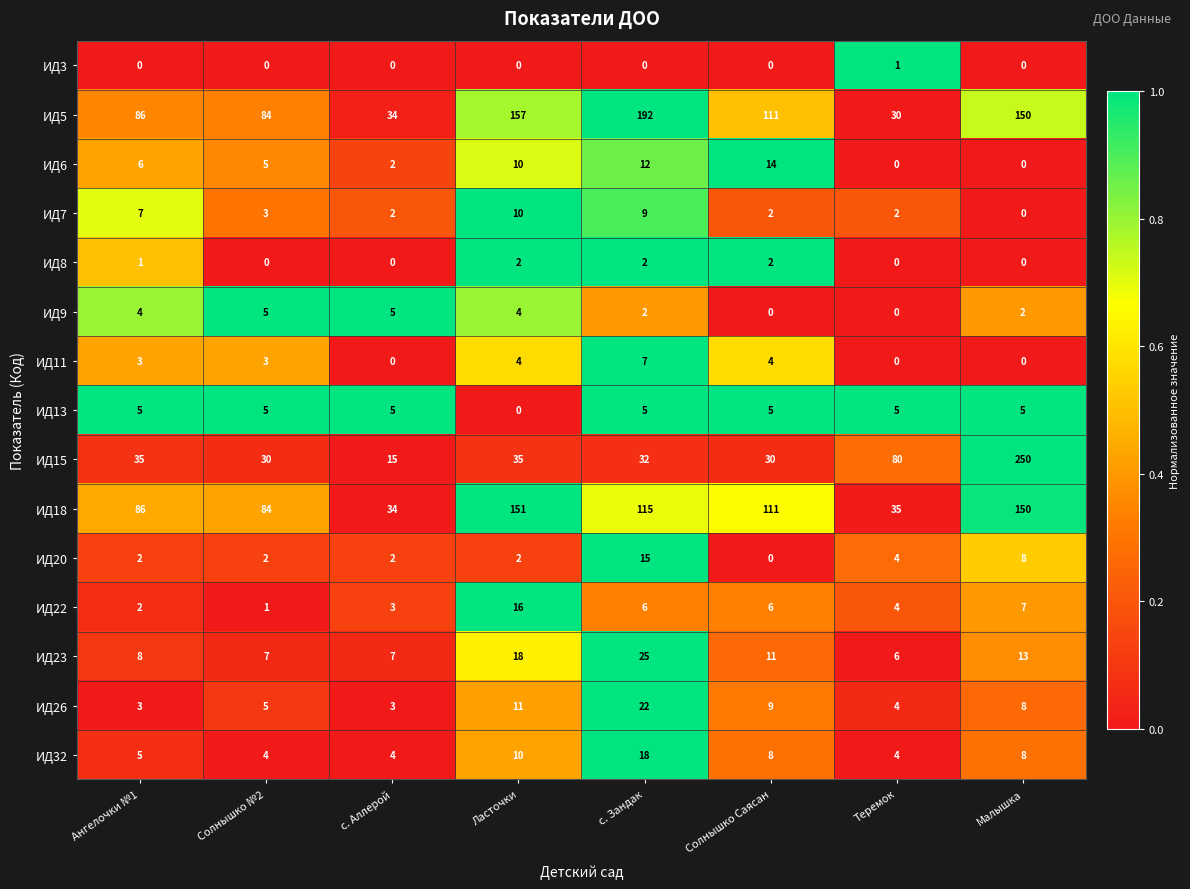

Which series has the largest total across all categories?

ИД5